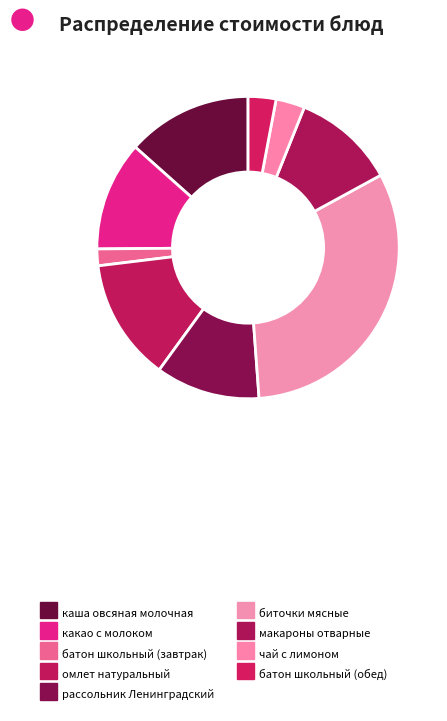

Do батон школьный (обед) and батон школьный (завтрак) together represent more than half of the pie?

No